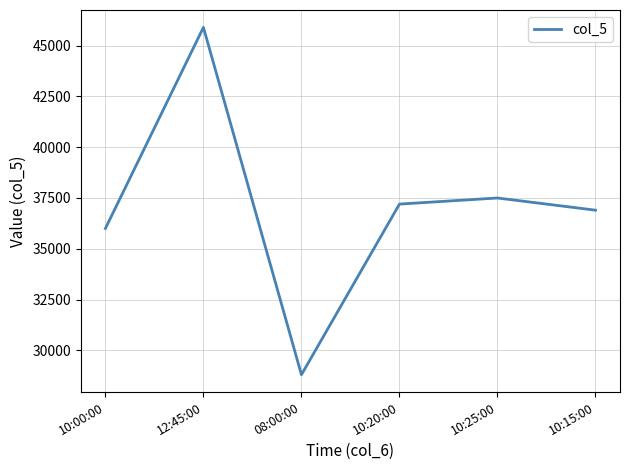

True or false: there are more than 2 points higher than both neighbors.

False